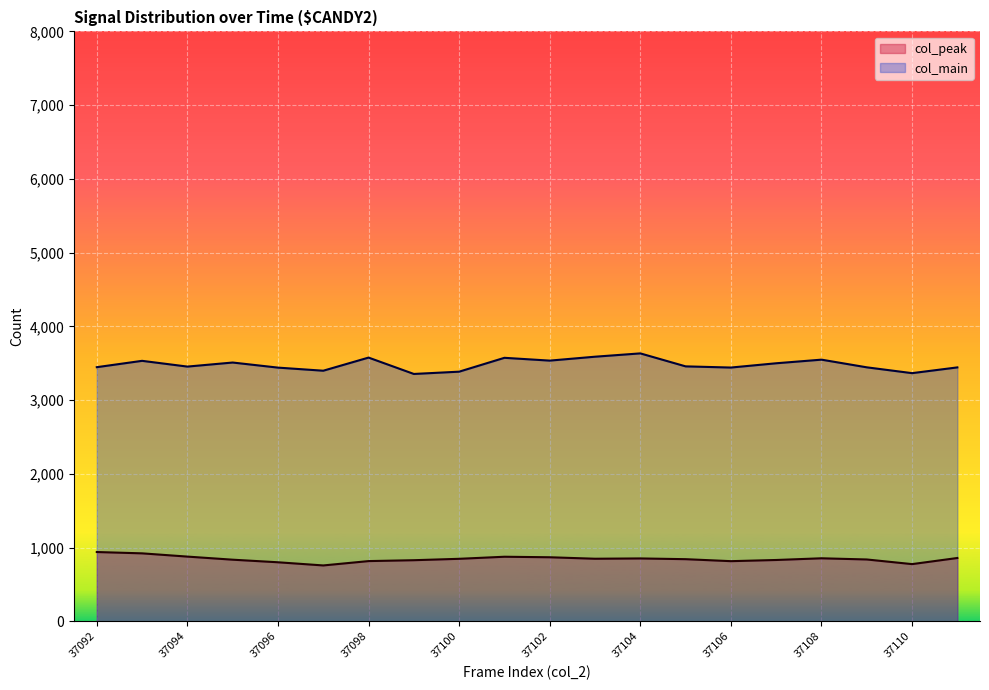

The value of col_main at 37106 is 3441. True or false?

True